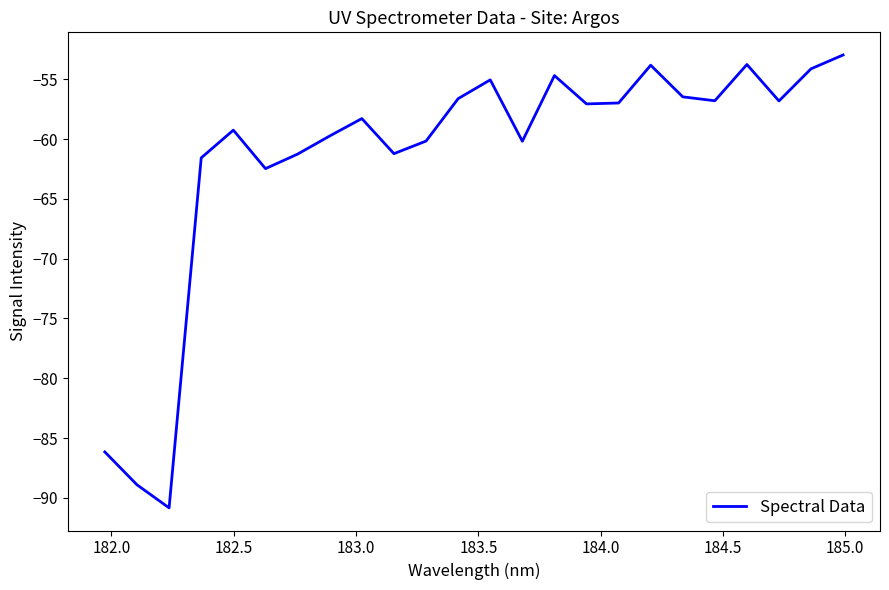

What is the average value?

-61.5